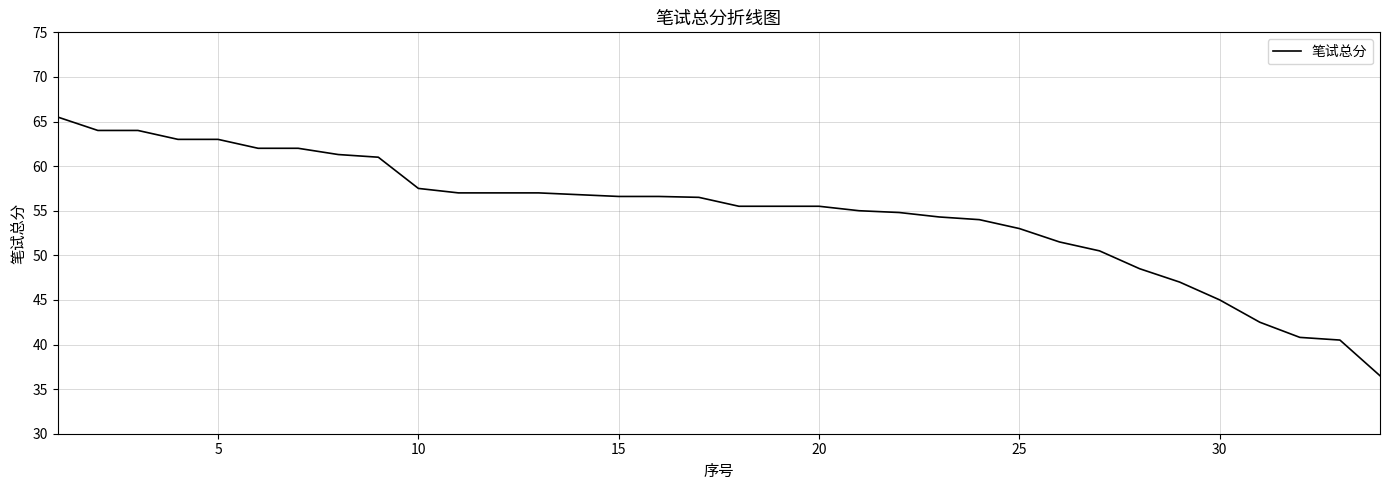

What is the greatest value displayed?

65.5